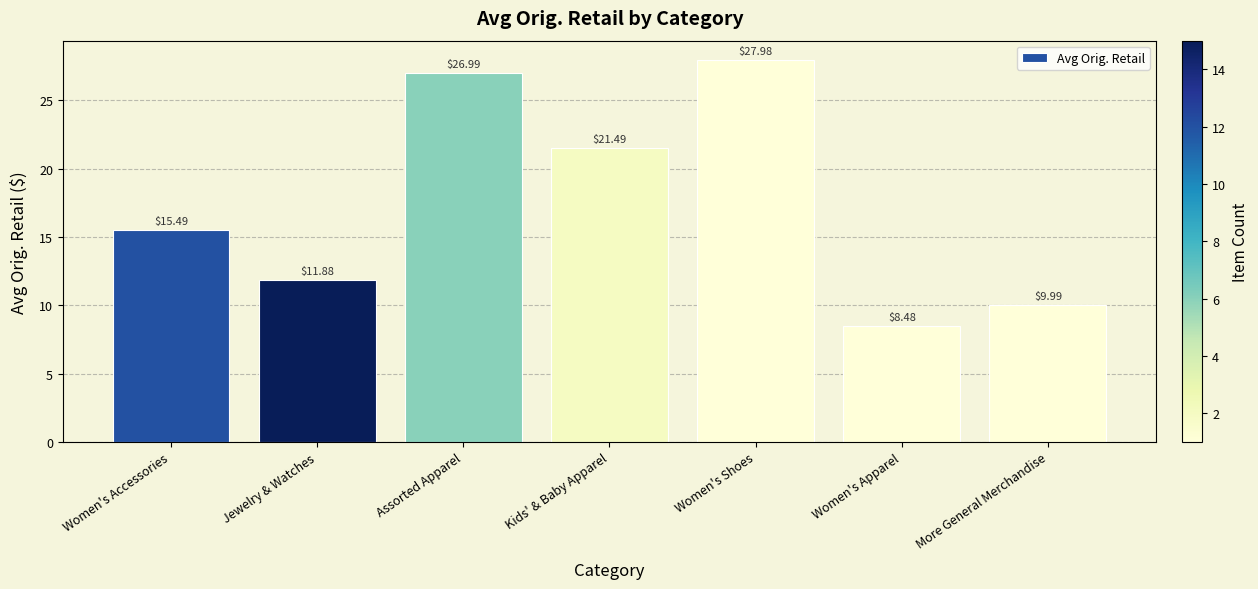

Reading left to right, what are all the values shown in this chart?

Women's Accessories=15.5	Jewelry & Watches=11.9	Assorted Apparel=27.0	Kids' & Baby Apparel=21.5	Women's Shoes=28.0	Women's Apparel=8.5	More General Merchandise=10.0